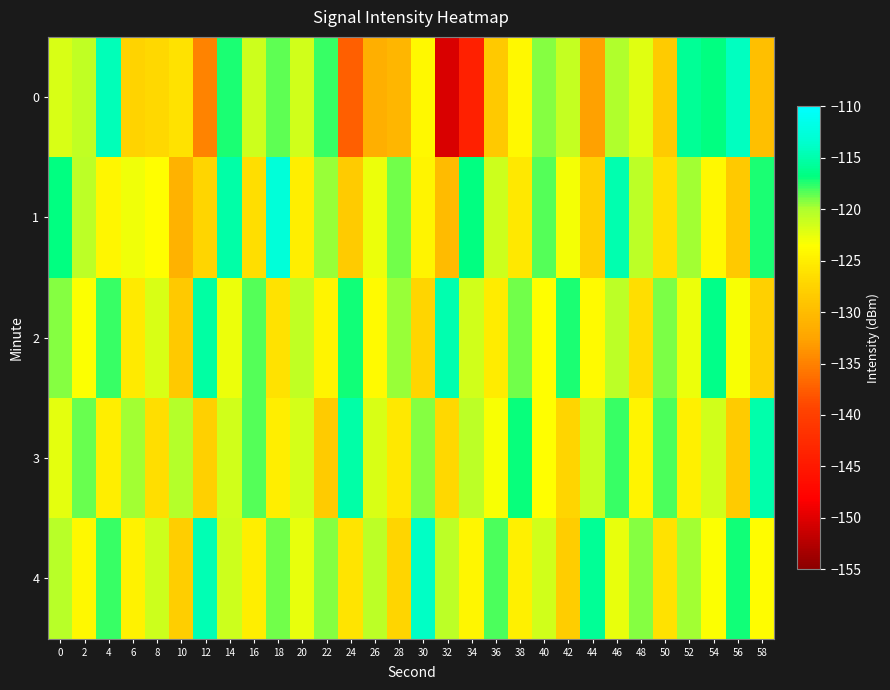

Which series changed the most between 44 and 50?

4